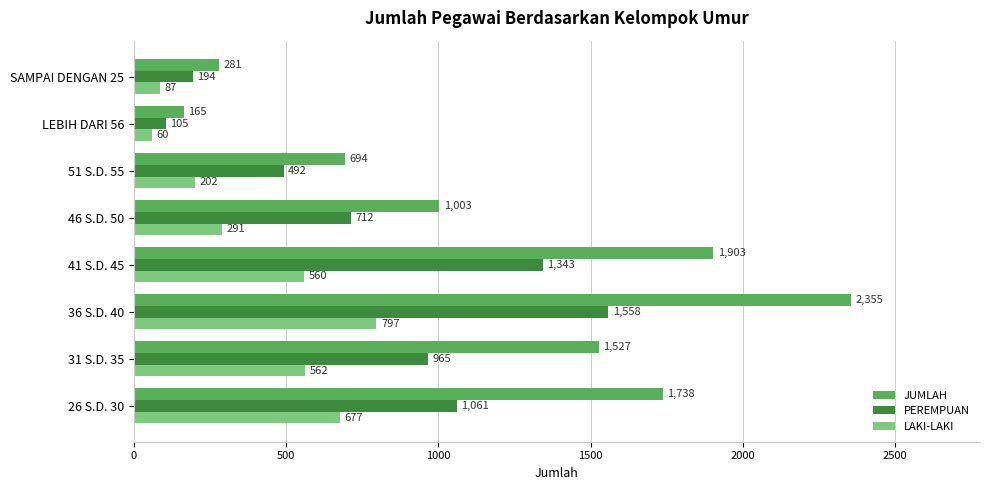

What is the difference between the highest and lowest values at LEBIH DARI 56?

105